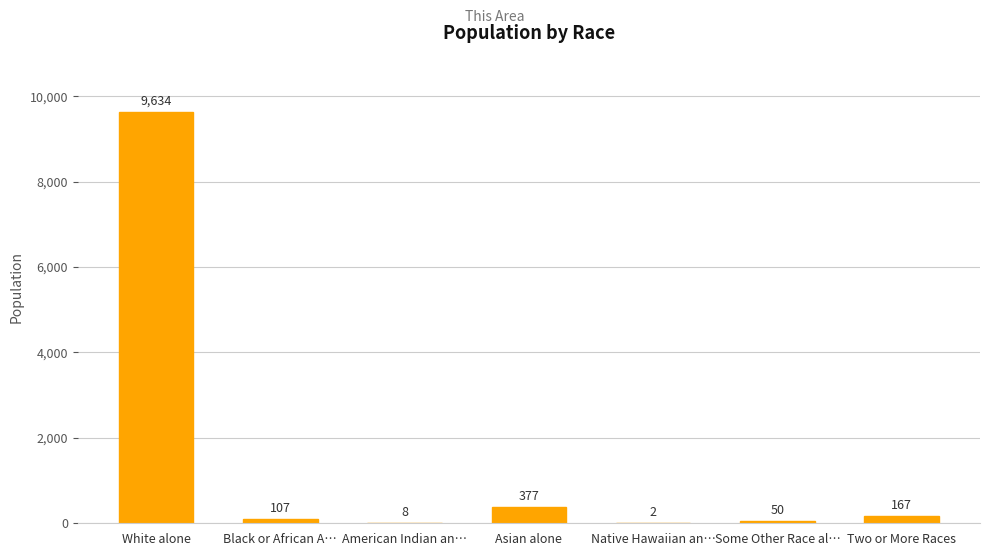

What is the sum of all values?

10345